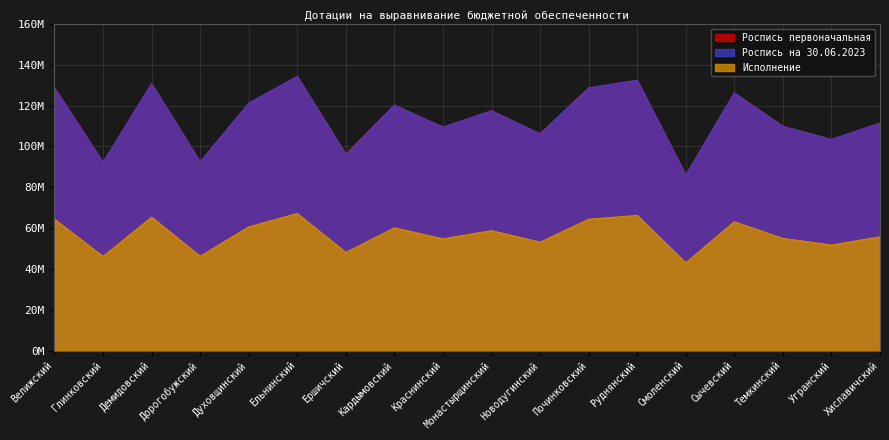

How many interior local valleys does the Роспись на 30.06.2023 series have?

7